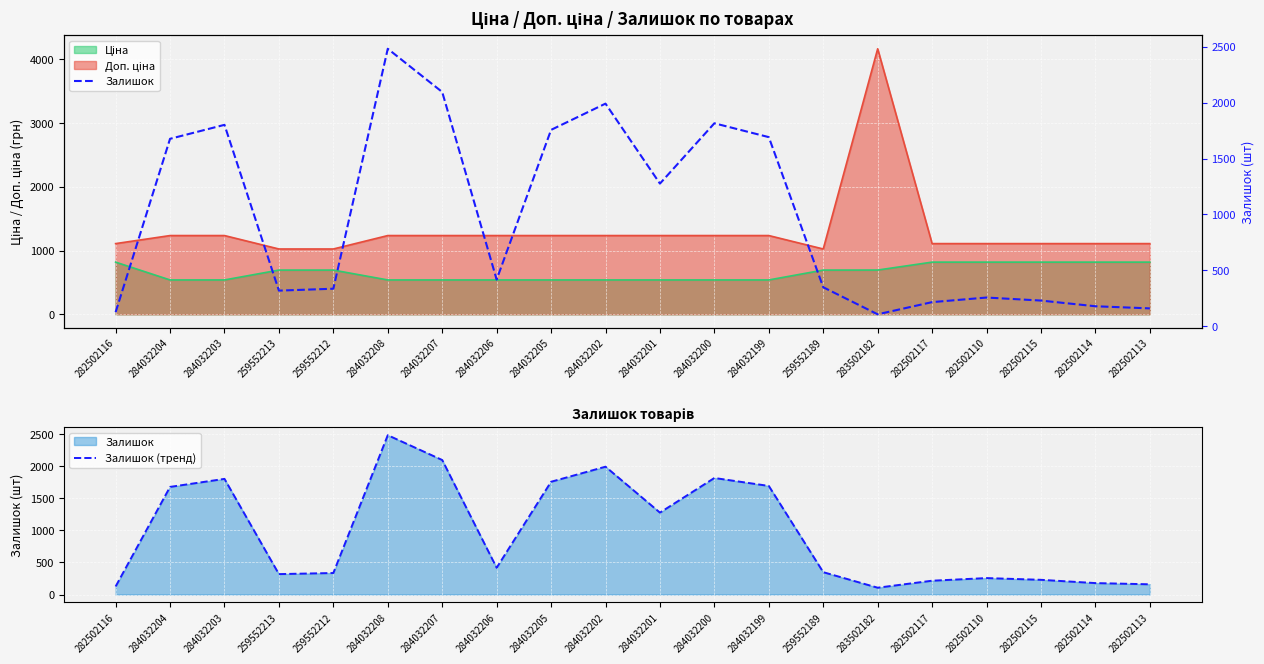

What is the sum of the Залишок (тренд) values at 259552213 and 282502113?

477